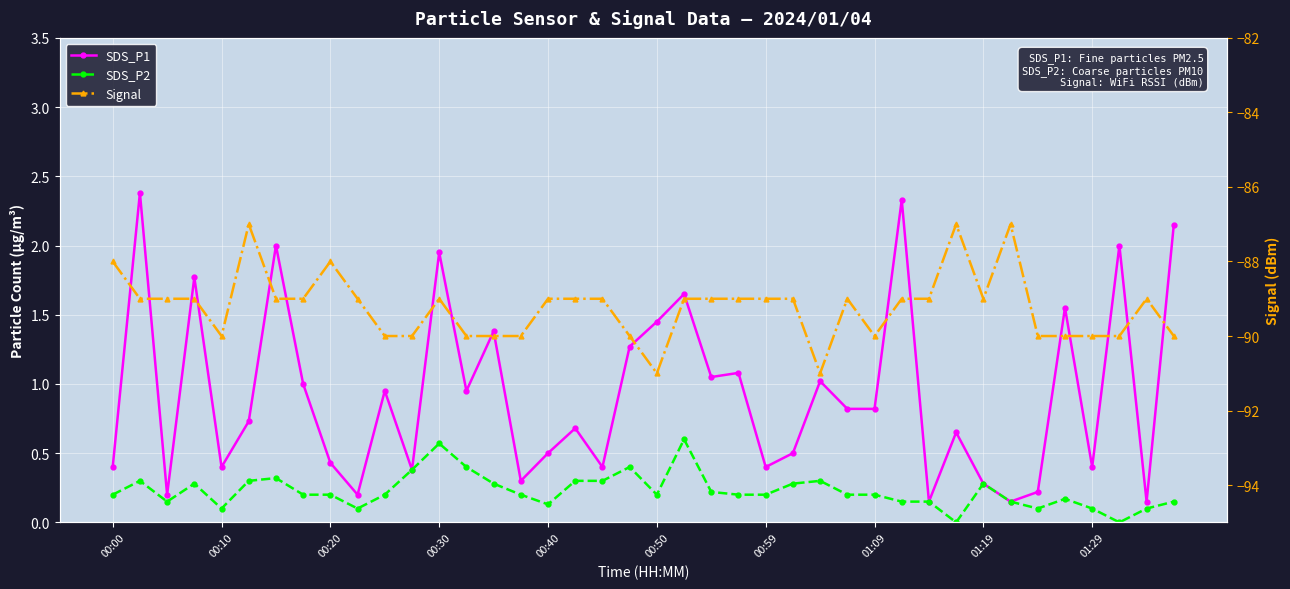

True or false: SDS_P1 and SDS_P2 intersect in this chart.

False